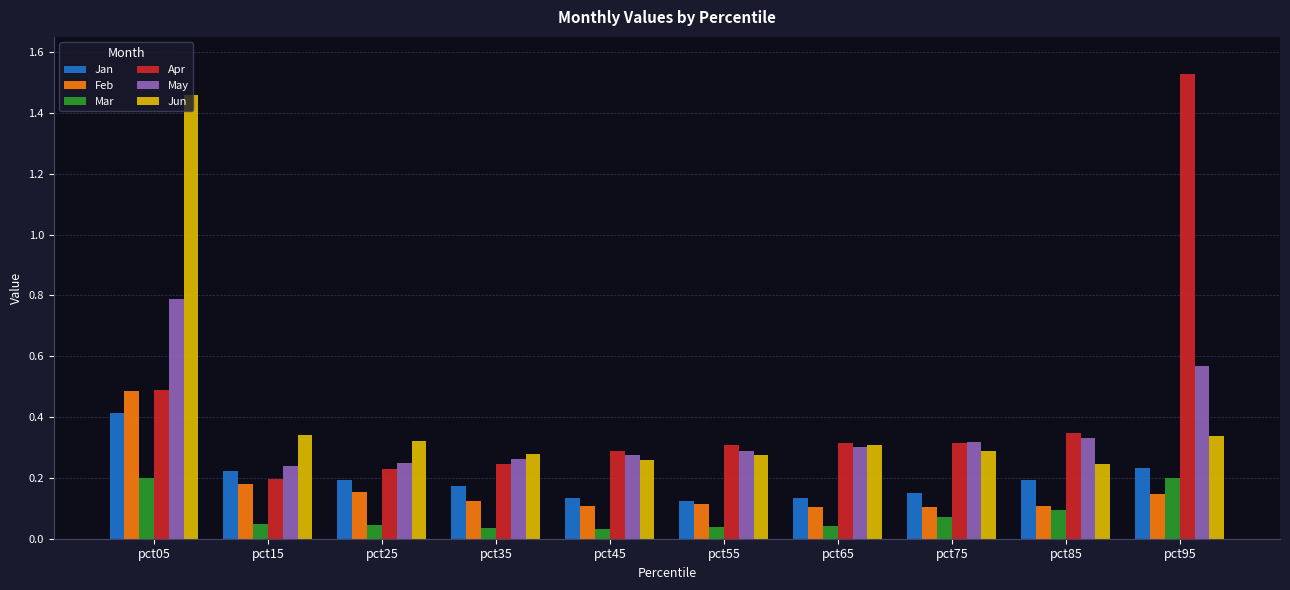

What is the difference between the maximum and minimum values in the Feb series?

0.4